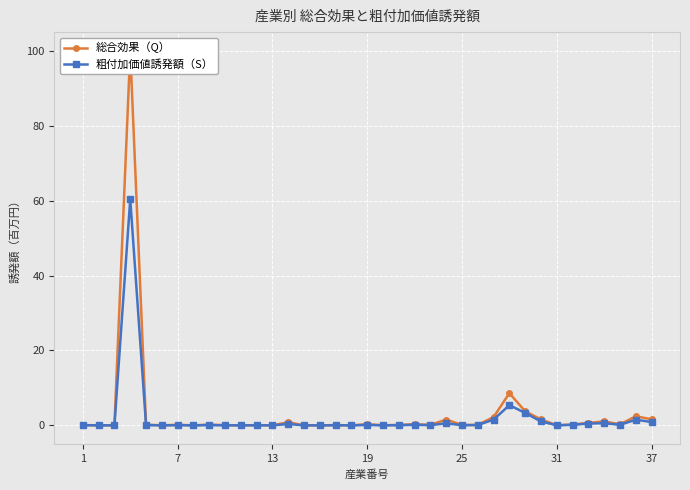

Is it true that 粗付加価値誘発額（S） equals 0.0 at 25?

True